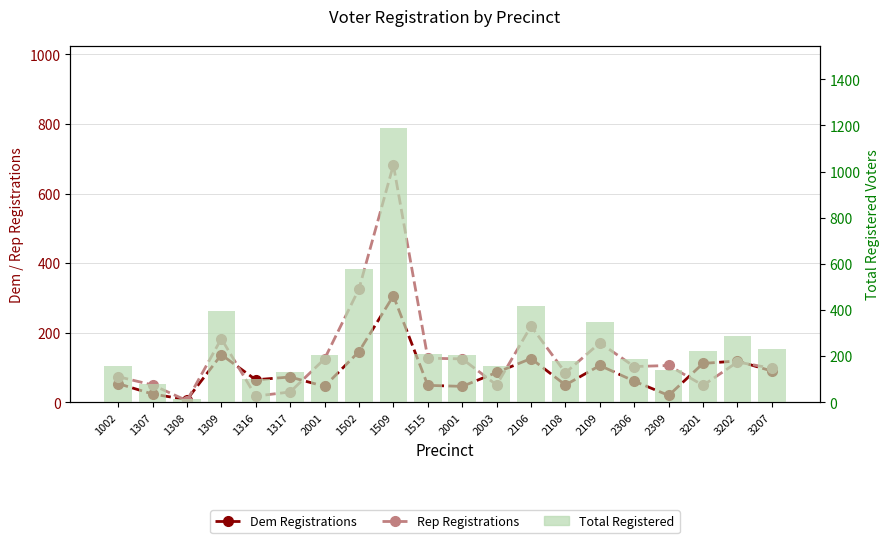

Which series has the largest range (max minus min)?

Total Registered